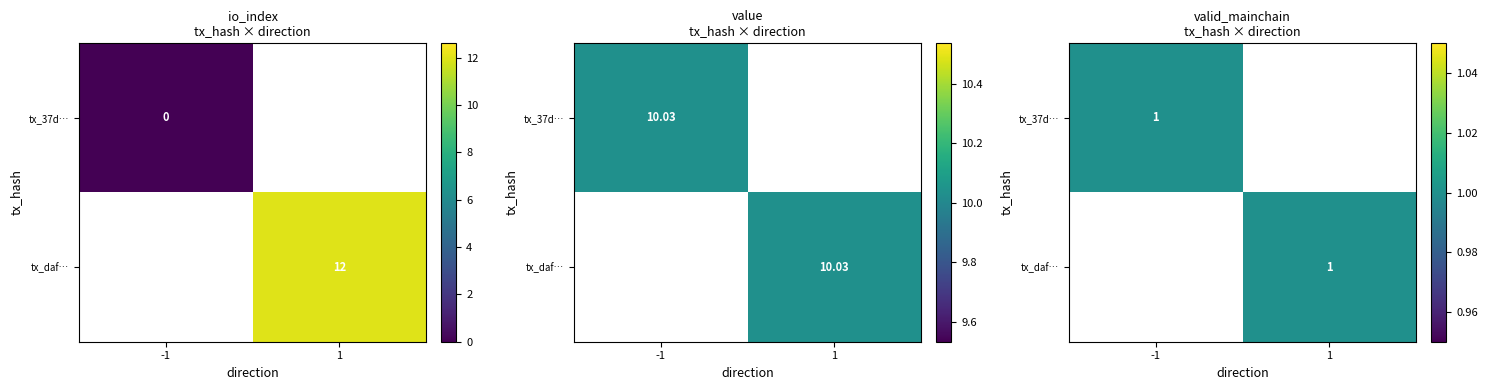

What is the greatest value displayed?

12.0